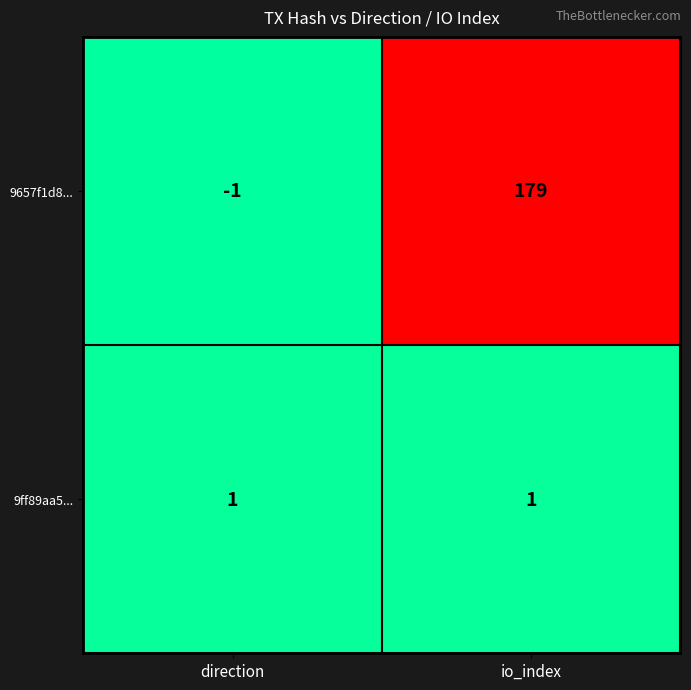

The value of 9ff89aa5... at direction is 2. True or false?

False